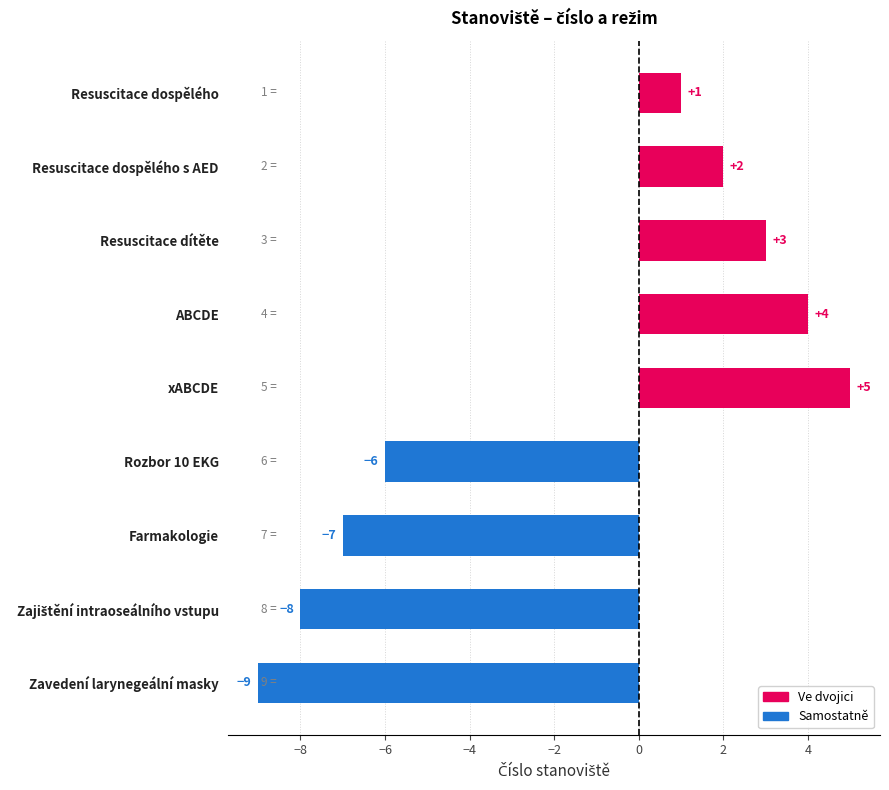

What is the label of the 5th bar from the left?

xABCDE